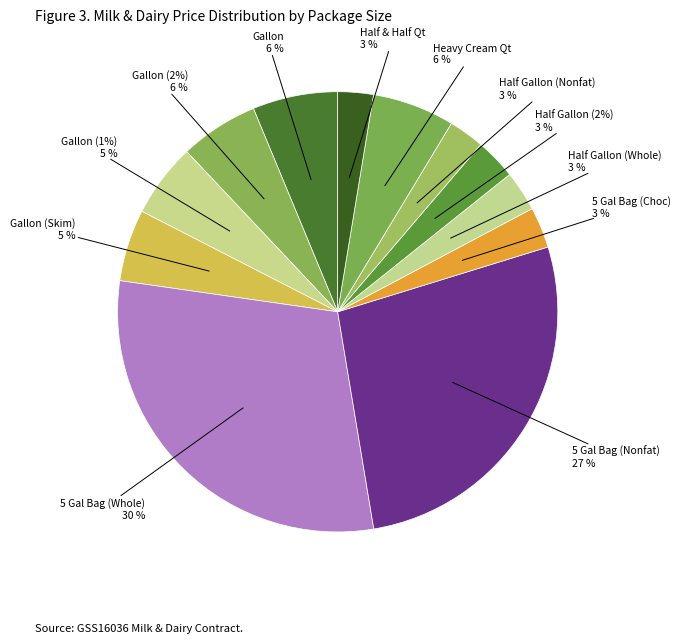

What is the largest slice in the pie chart?

5 Gal Bag (Whole)